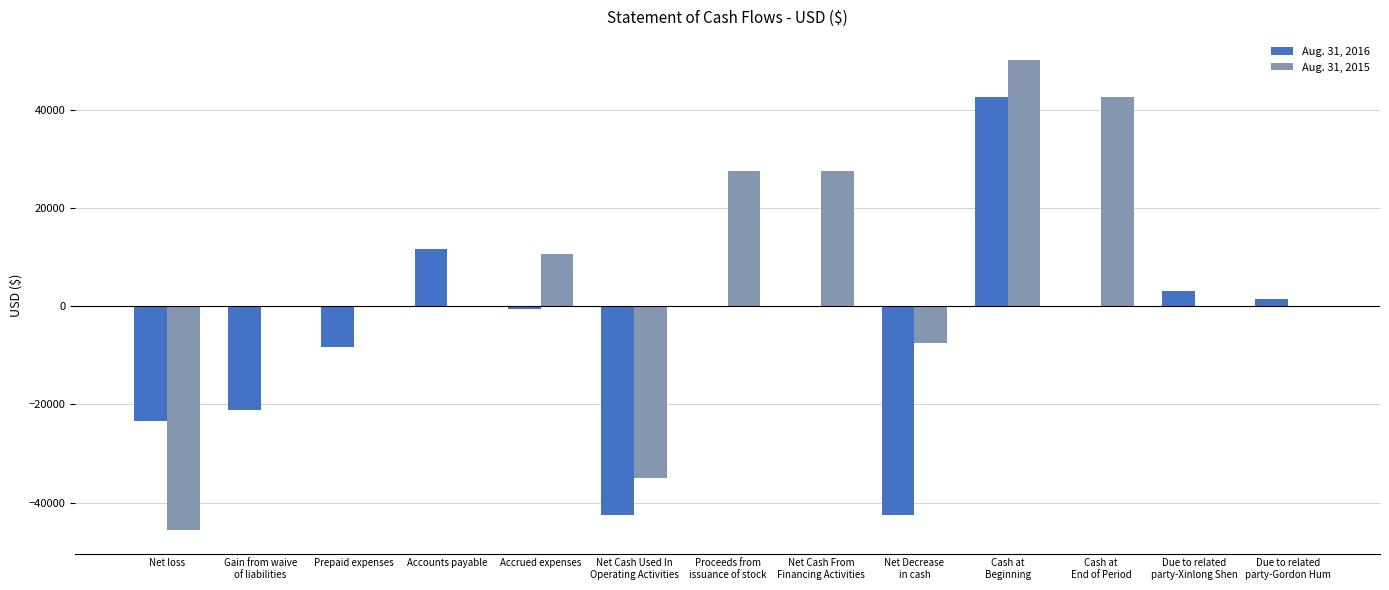

What is the spread (max minus min) of values at Prepaid expenses?

8333